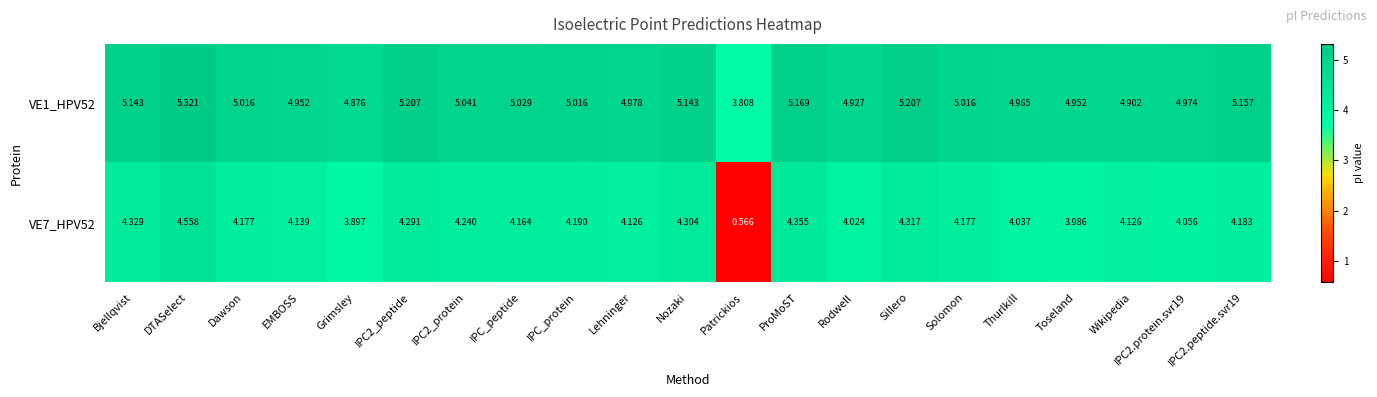

At which label does VE7_HPV52 first exceed 4?

Bjellqvist